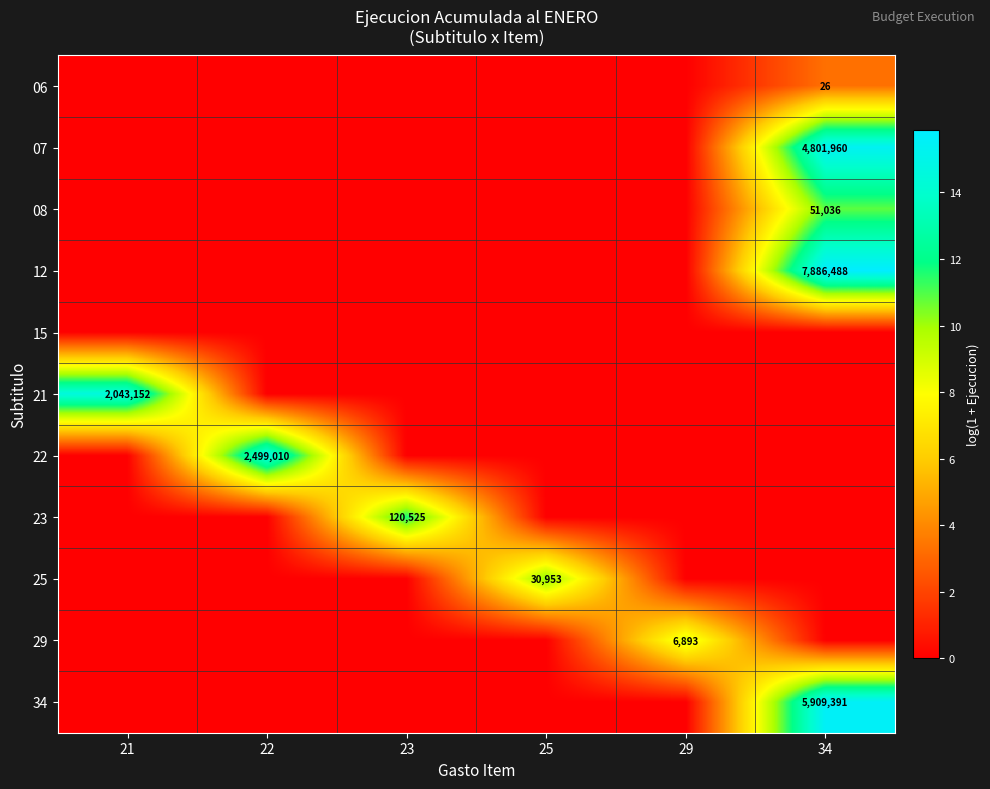

The value of 22 at 22 is 3992469. True or false?

False